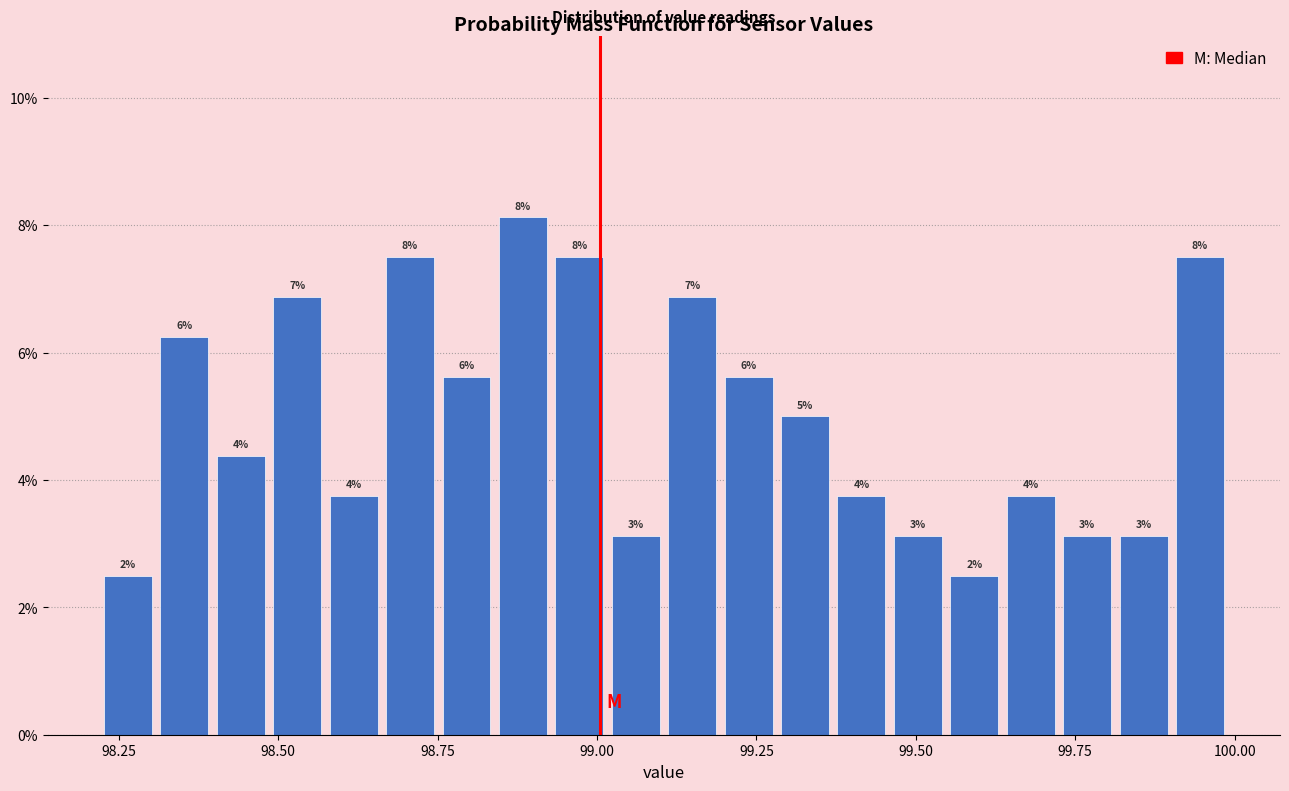

Read against the x-axis, roughly where is the centre of the tallest bar?

98.90